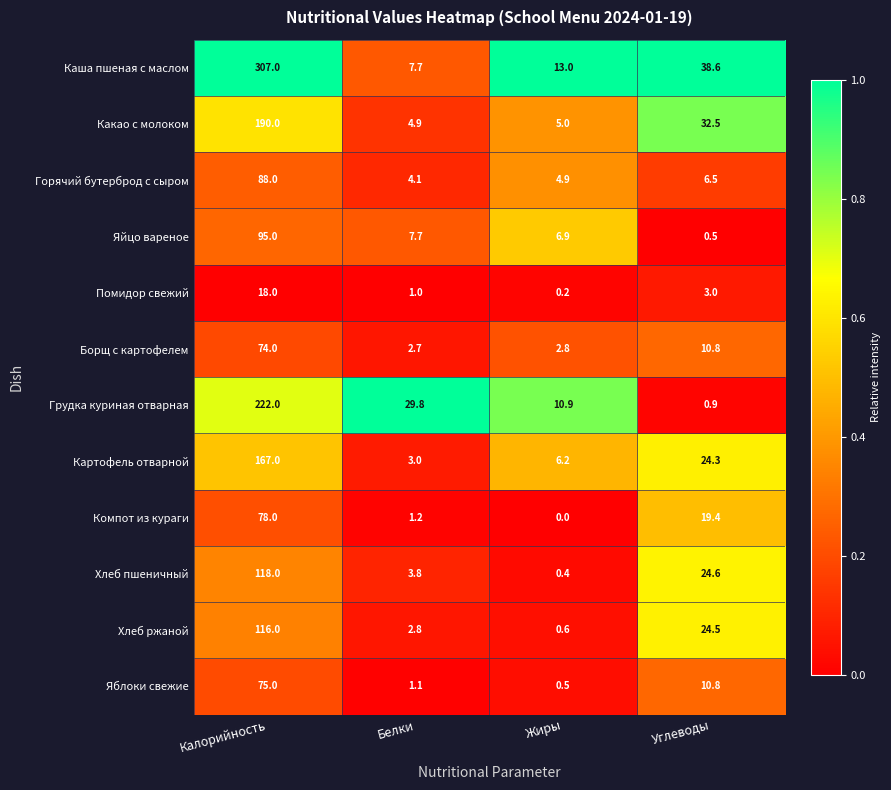

Which series has the widest spread of values?

Каша пшеная с маслом